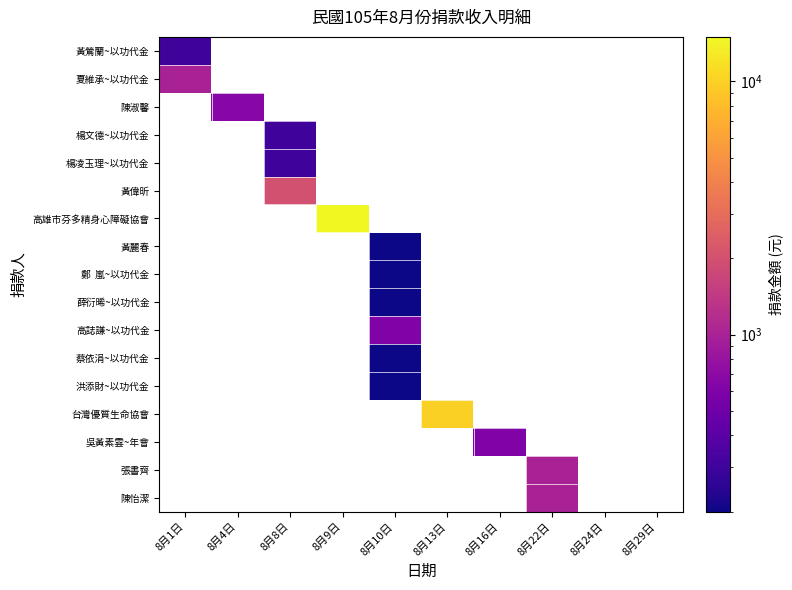

Which series has the widest spread of values?

高雄市芬多精身心障礙協會